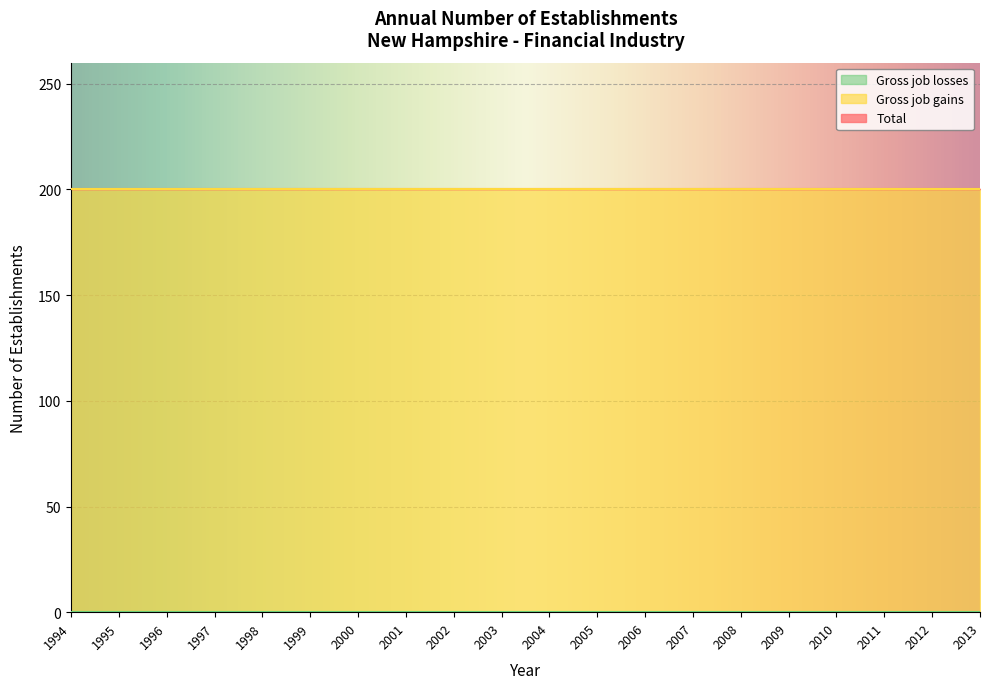

Between 2006 and 2007, which is larger?

2006